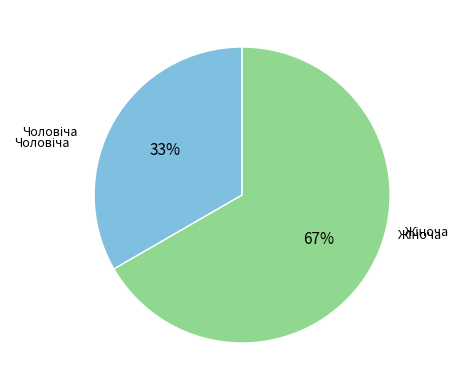

To the nearest percent, what is the average slice percentage?

50%